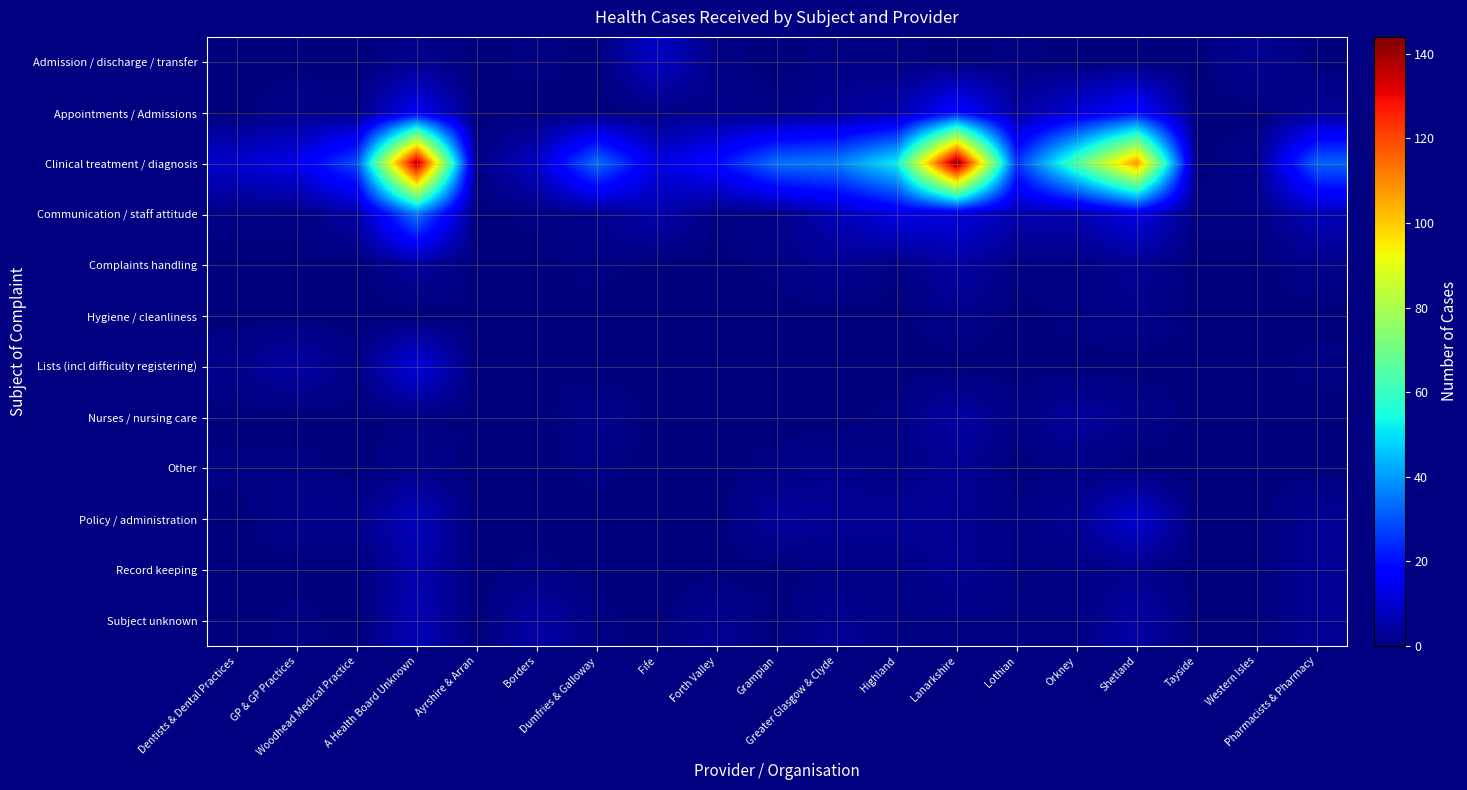

How many distinct data groups are displayed?

12